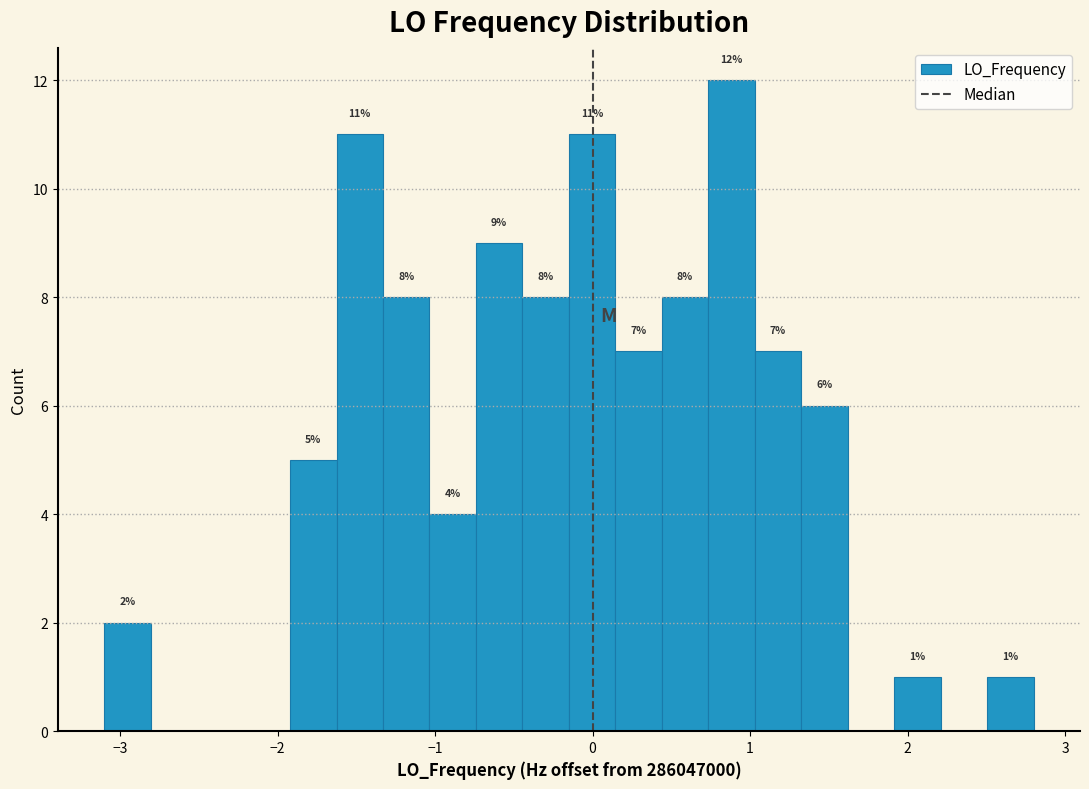

Around what value on the x-axis is the tallest bar? Give the approximate position of its centre, as read against the axis.

0.9